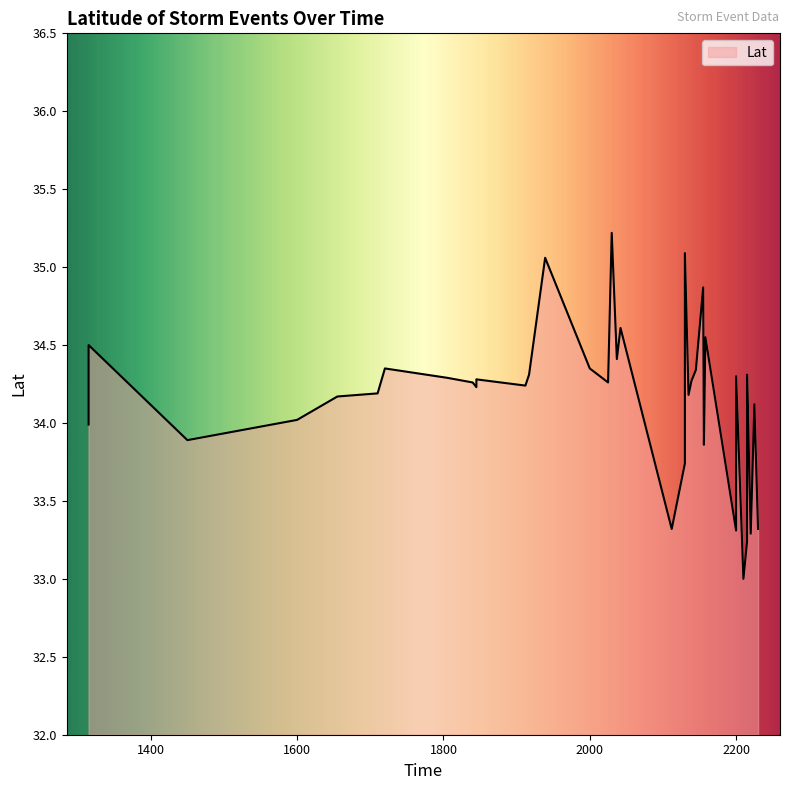

Approximately how many times larger is the value at 2037 compared to 2156?

1.0